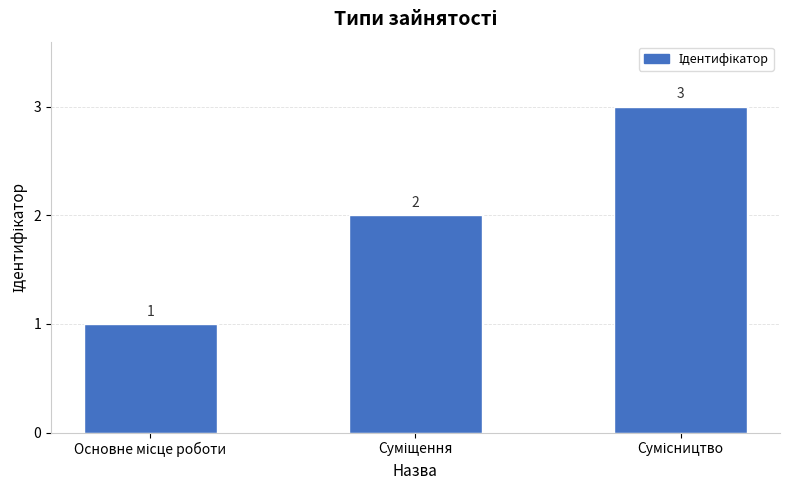

What is the value of the 2nd bar from the left?

2